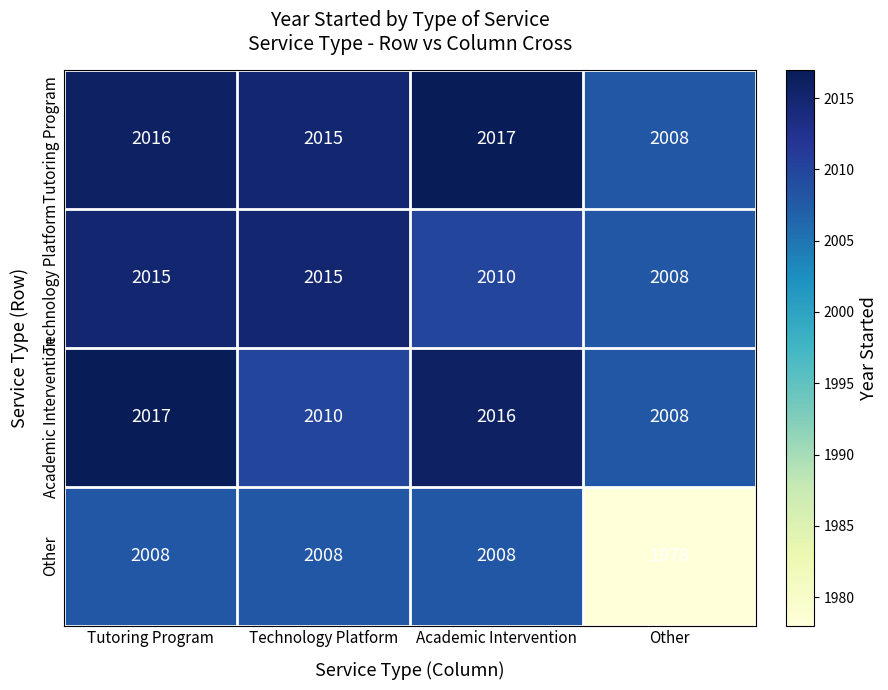

At which category is the sum across all series the highest?

Tutoring Program